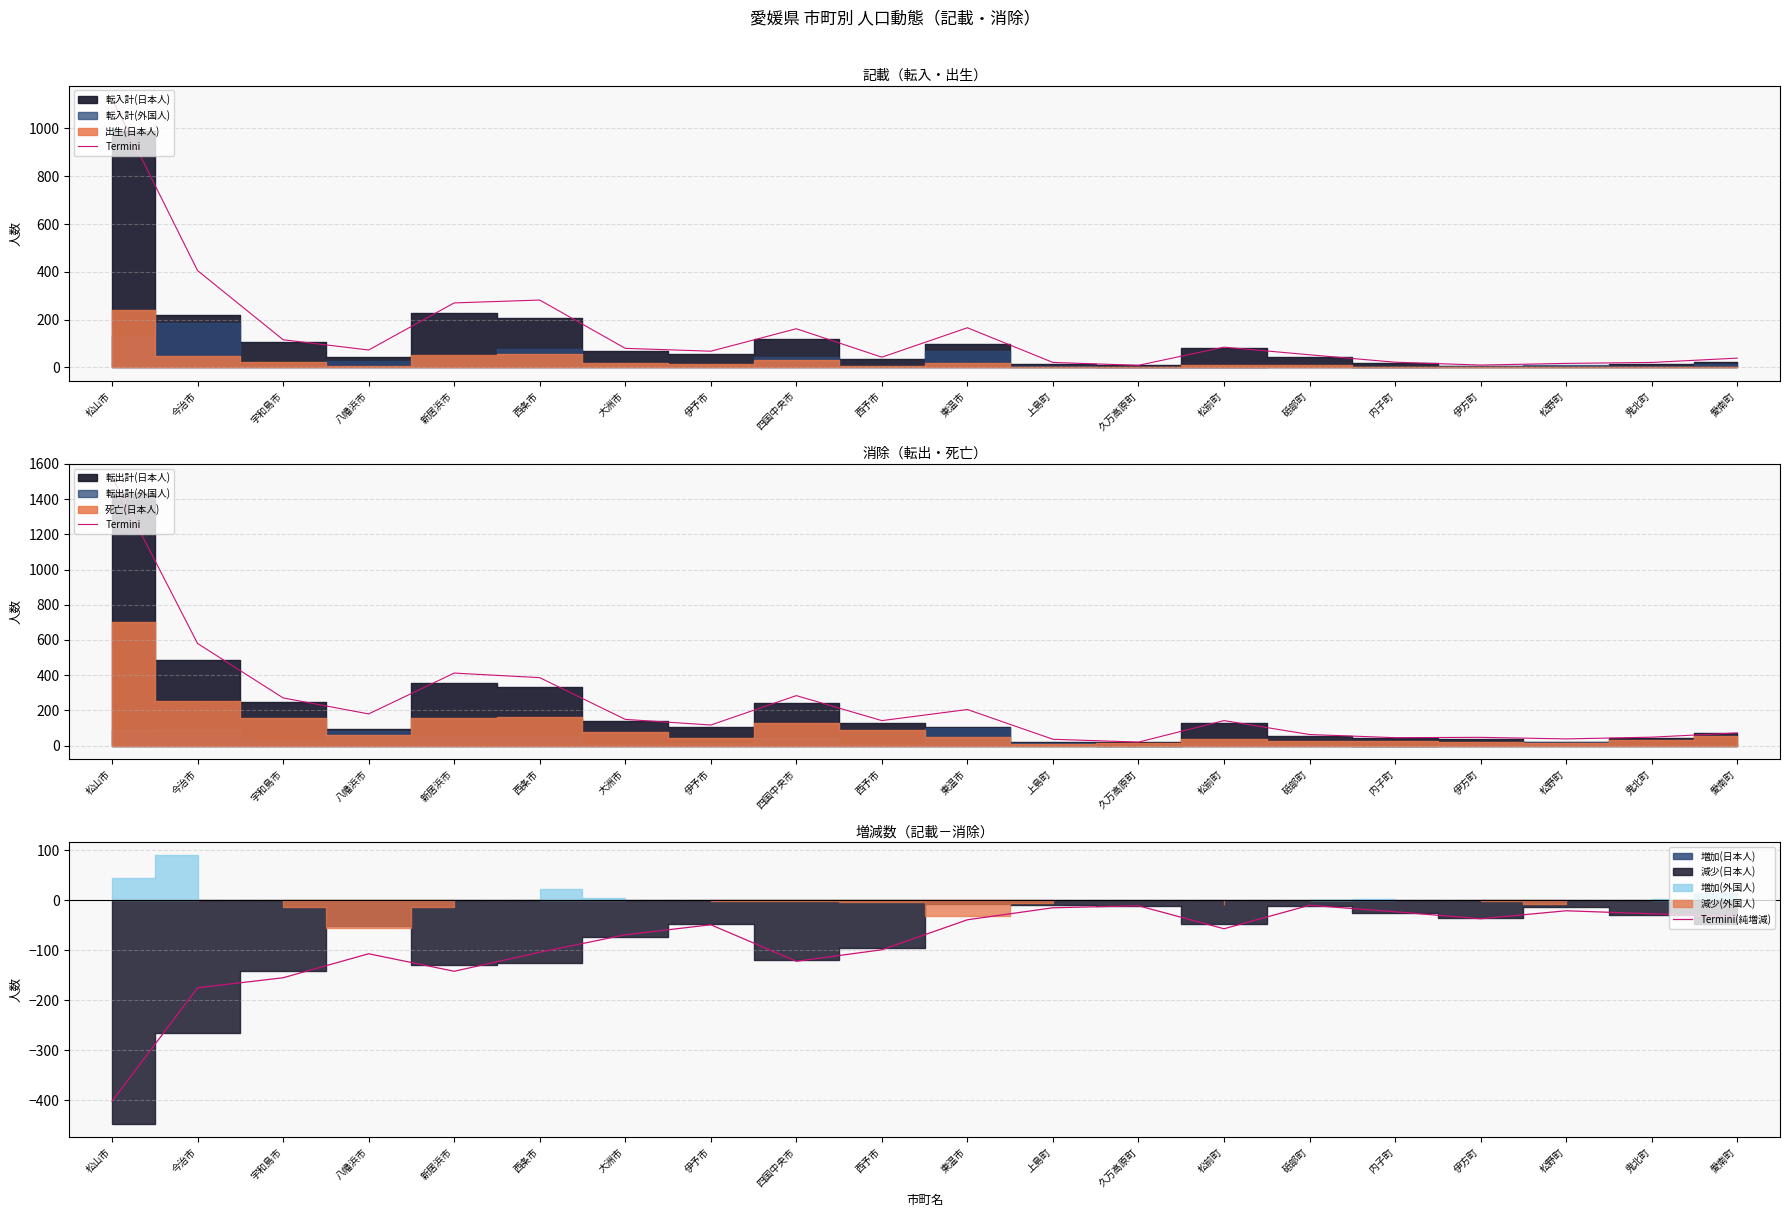

Rank the series by their average value, from highest to lowest.

Termini, Termini(純増減)